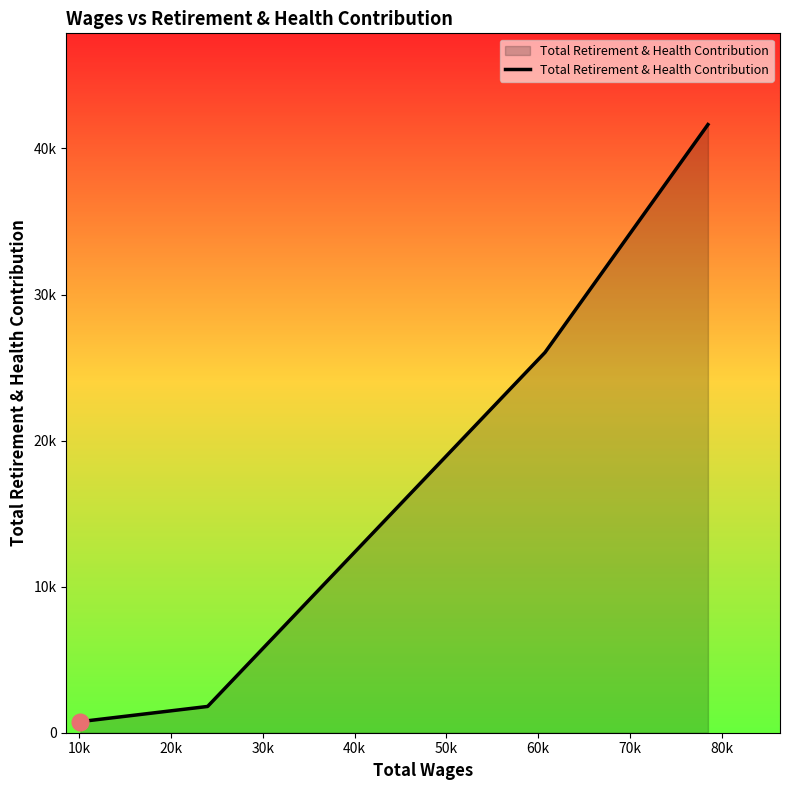

Does the chart display data point markers on the line(s)?

No